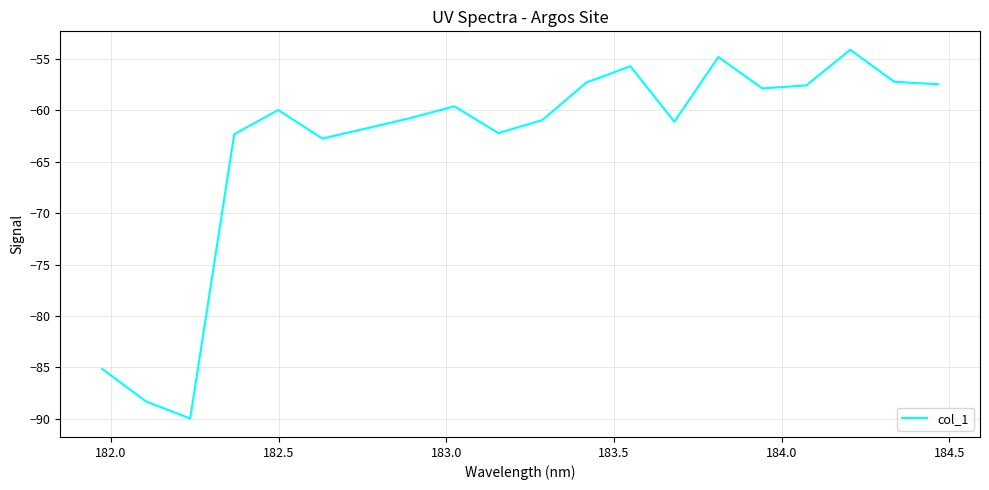

What is the maximum value shown in the chart?

-54.1